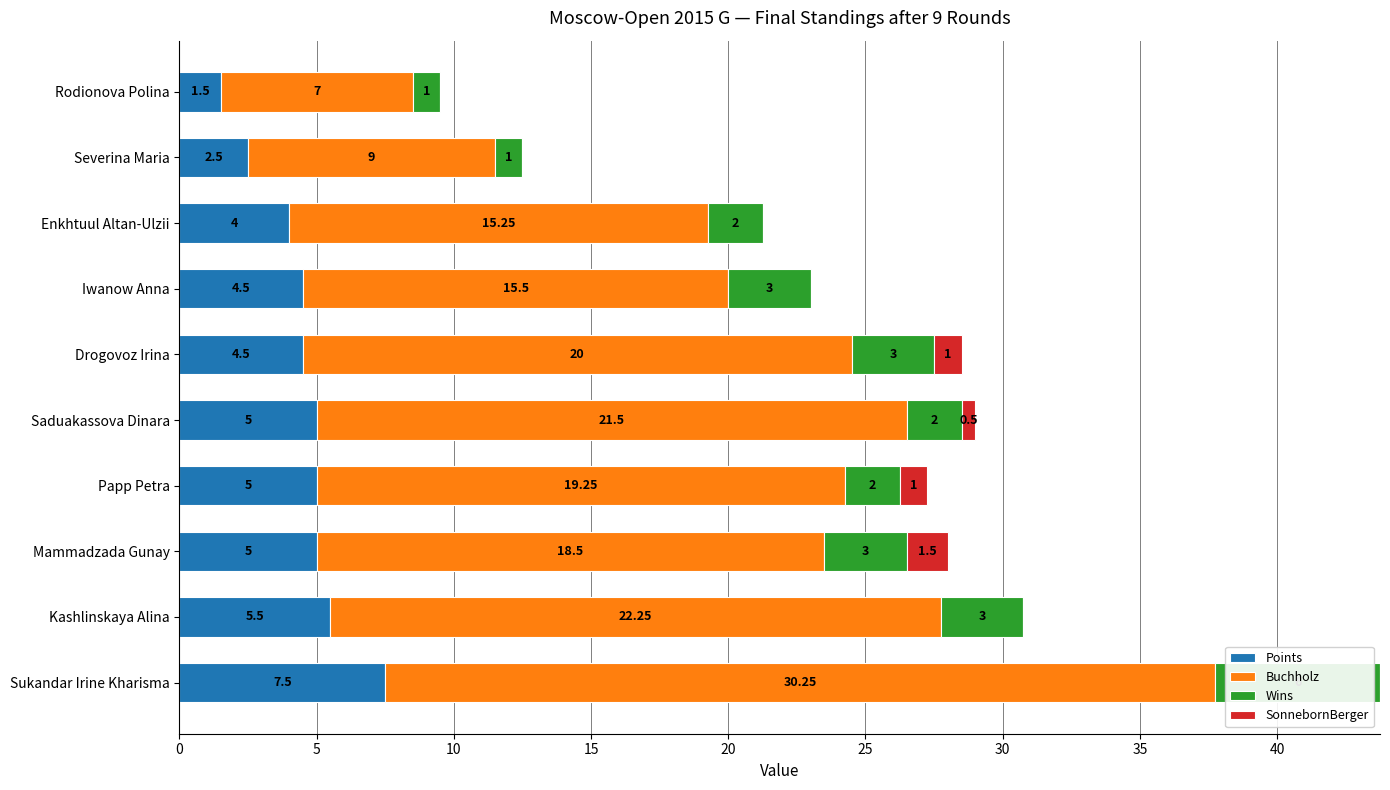

What is the total value across all series at Mammadzada Gunay?

28.0